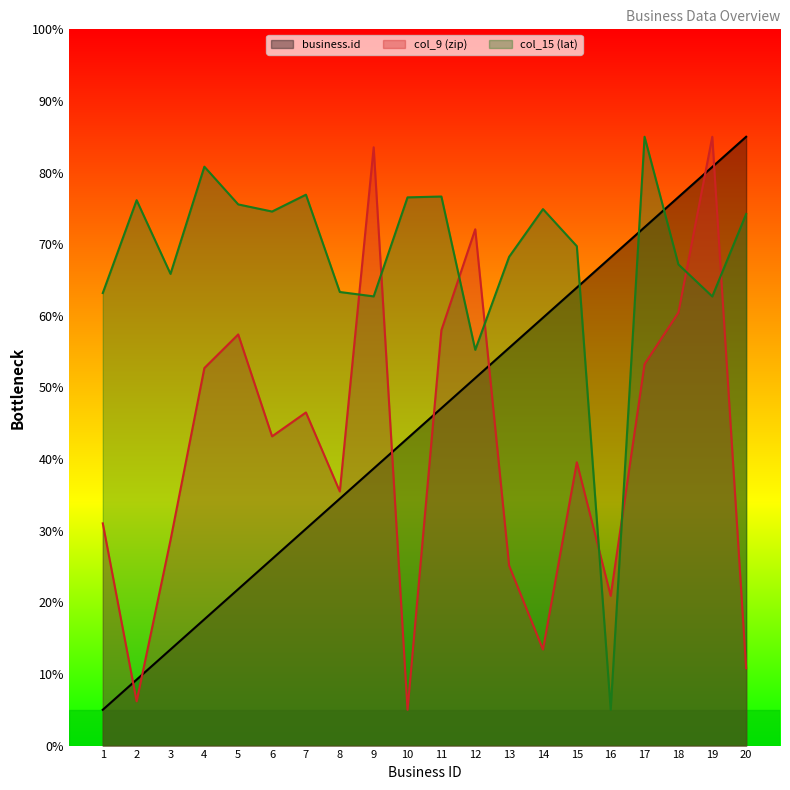

Reading right to left, what are all the values shown in this chart?

business.id: 85000.0	80789.5	76578.9	72368.4	68157.9	63947.4	59736.8	55526.3	51315.8	47105.3	42894.7	38684.2	34473.7	30263.2	26052.6	21842.1	17631.6	13421.1	9210.5	5000.0
col_9 (zip): 10798.3	85000.0	60454.8	53260.4	20911.3	39554.1	13413.4	25117.5	72084.9	57994.1	5000.0	83531.5	35477.5	46510.4	43173.8	57402.2	52711.8	28686.1	6174.8	31025.2
col_15 (lat): 74214.0	62706.7	67178.7	85000.0	5000.0	69720.2	74900.8	68234.1	55252.0	76657.9	76540.1	62714.9	63329.0	76914.2	74561.8	75557.1	80824.9	65857.7	76146.1	63184.8